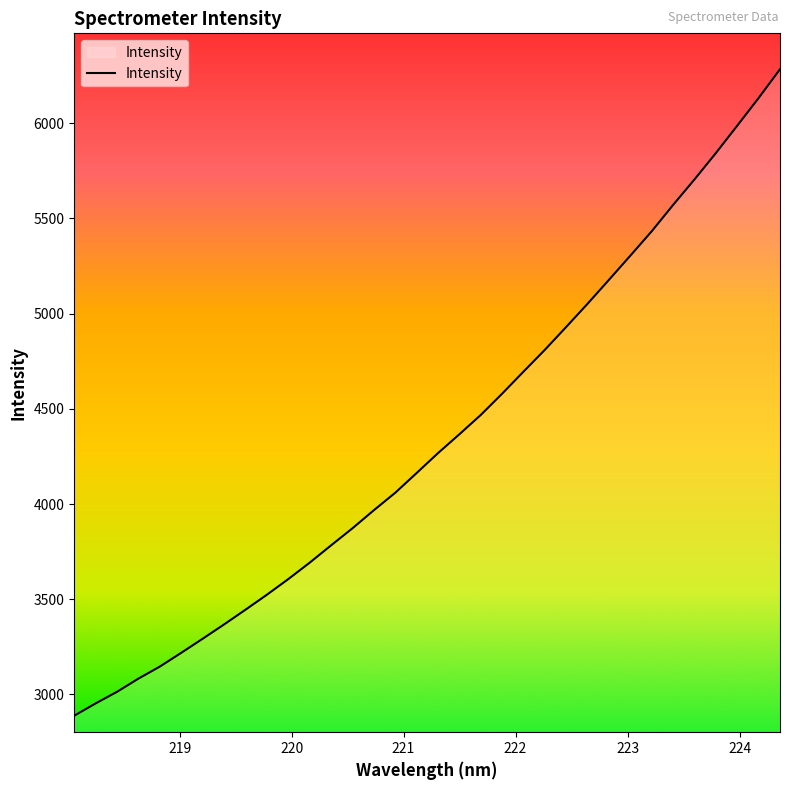

How many distinct data groups are displayed?

1